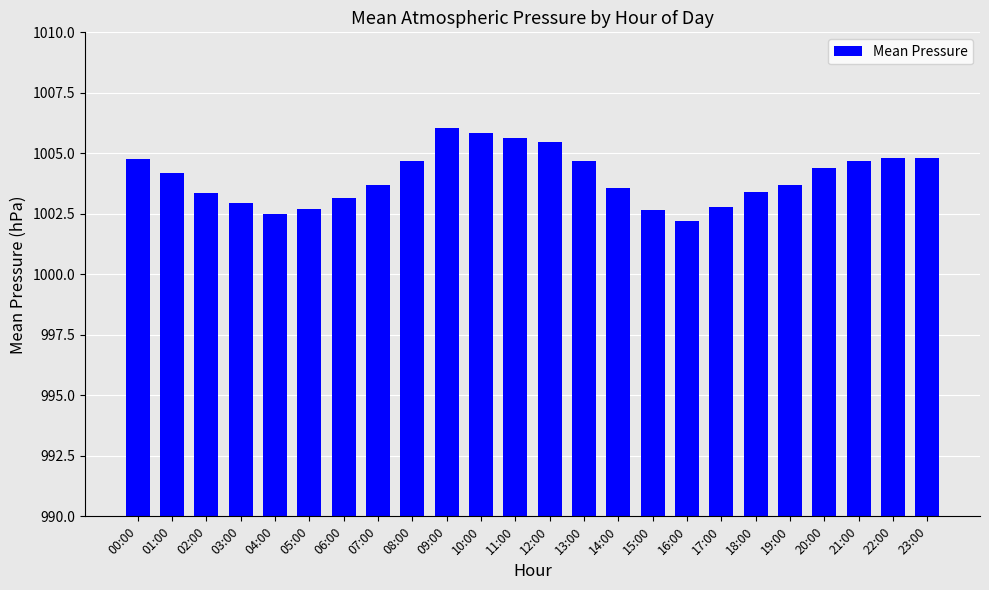

Read the value at 19:00.

1003.7